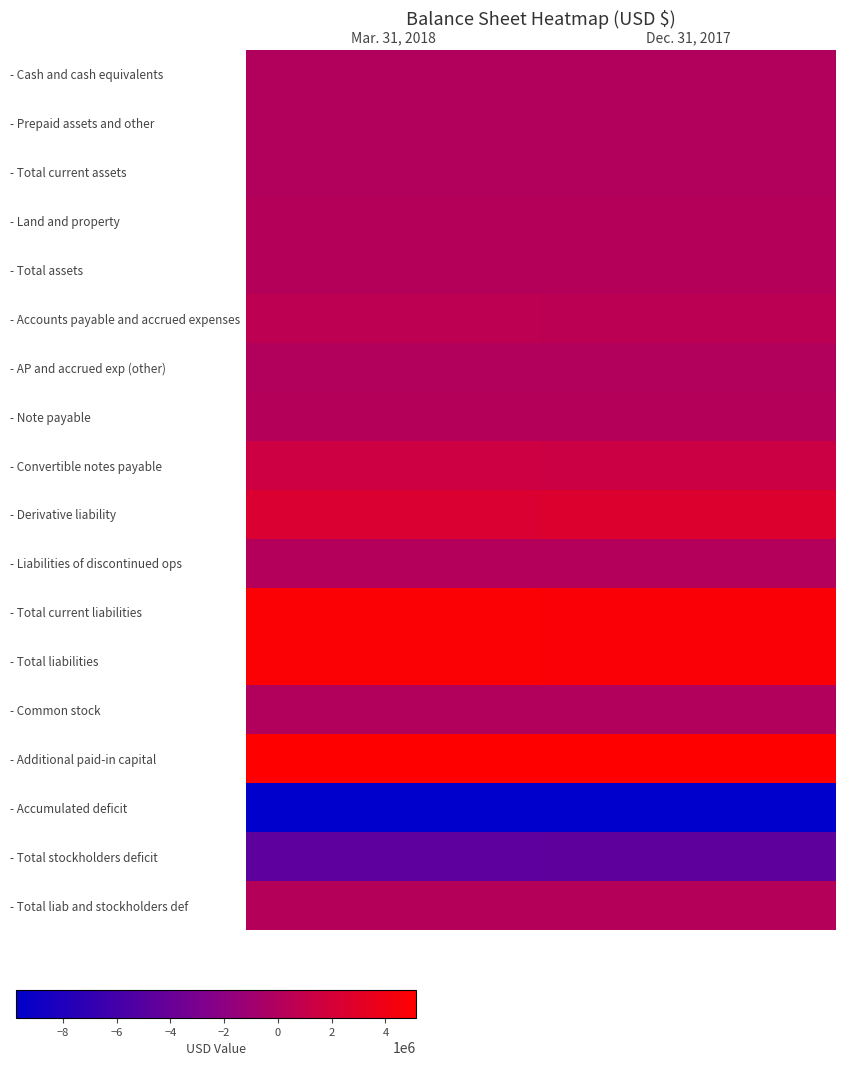

What is the difference between the maximum and minimum values in the - Convertible notes payable series?

45894